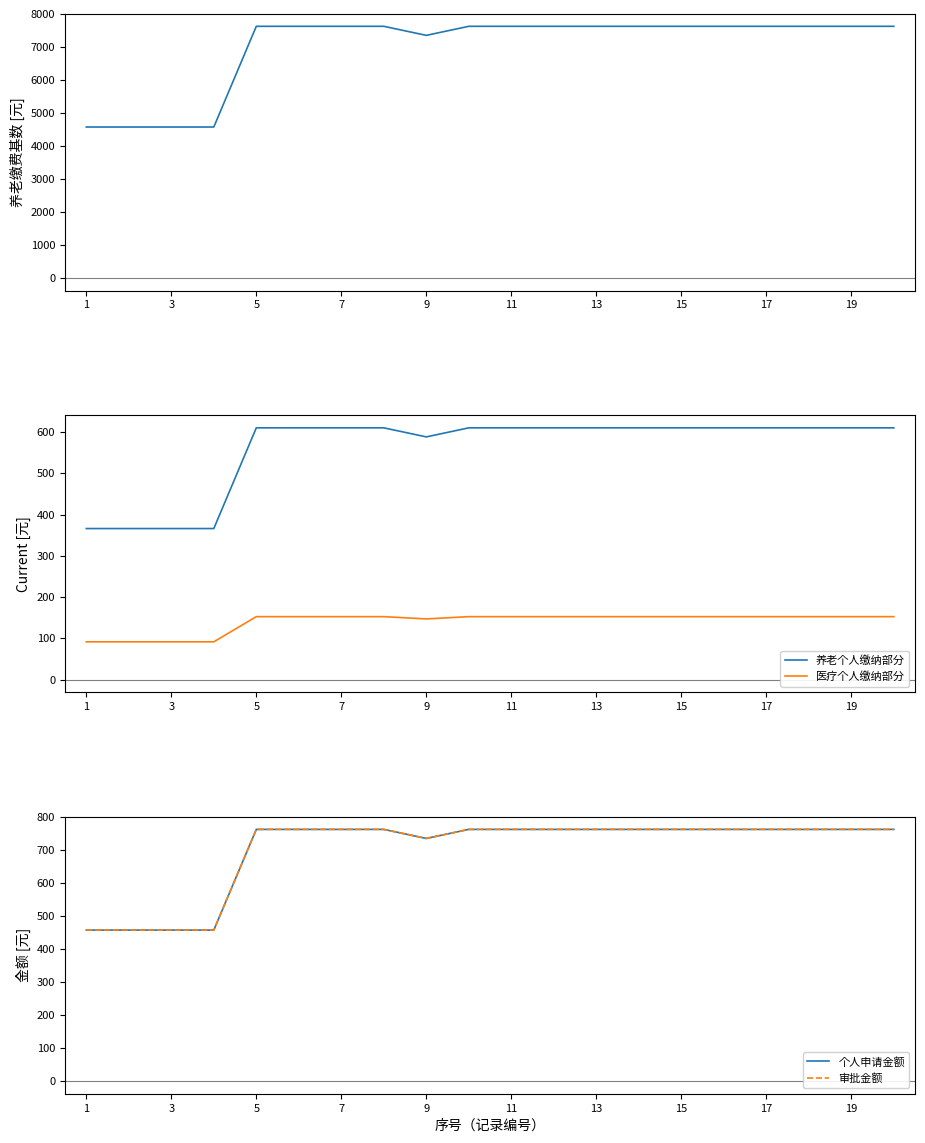

True or false: 养老个人缴纳部分 and 医疗个人缴纳部分 cross at least once.

False